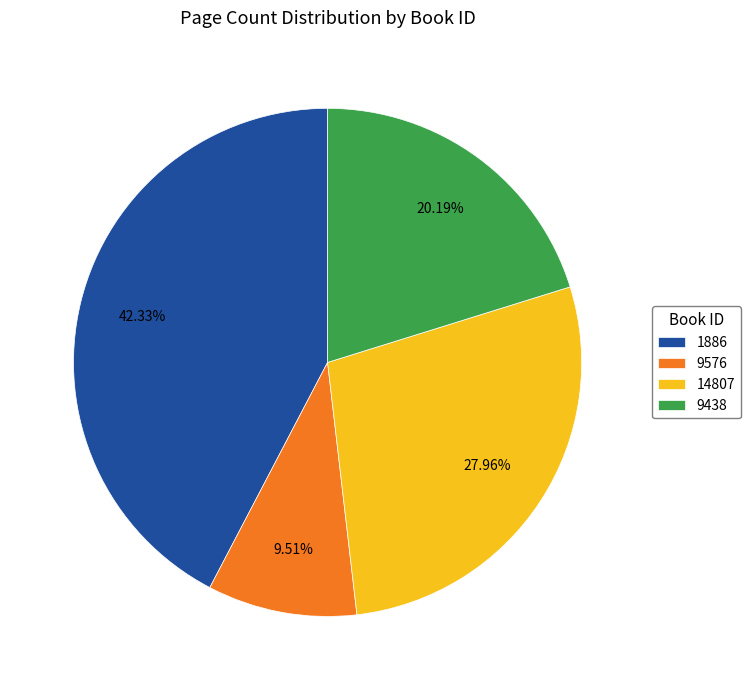

The 14807 slice represents 28% of the pie. True or false?

True